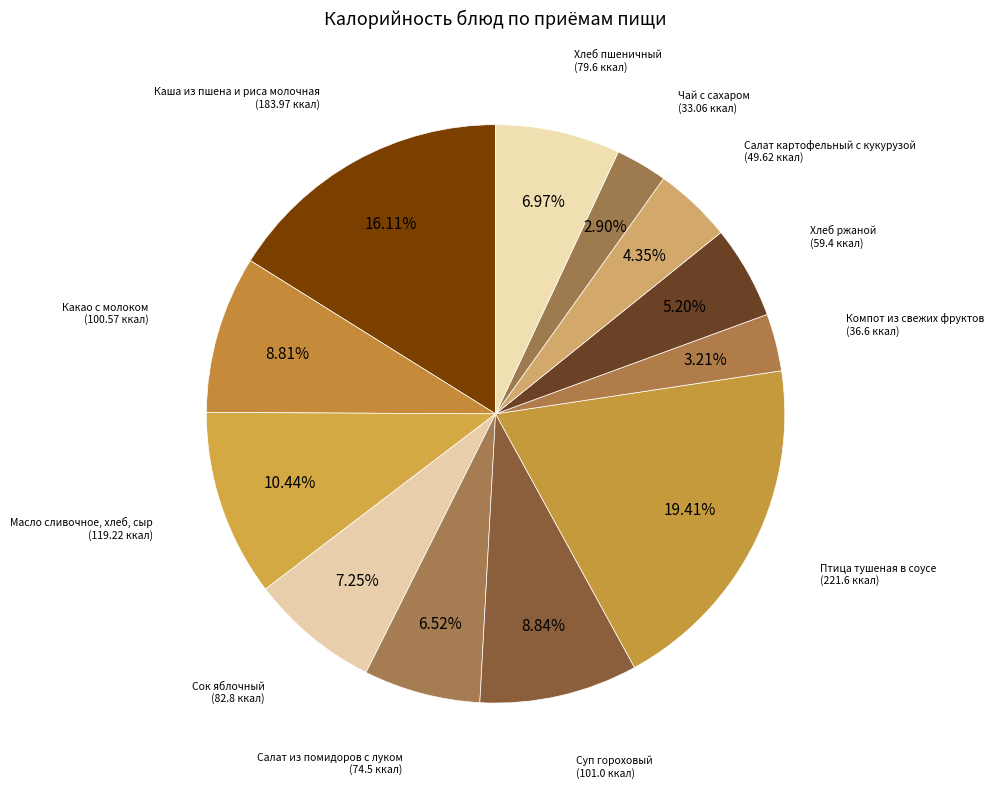

Which category has the biggest portion of the pie?

Птица тушеная в соусе